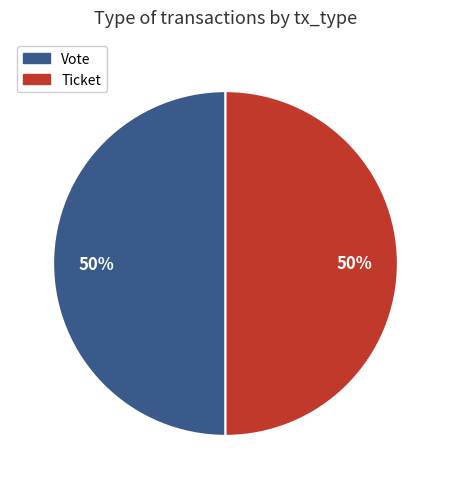

True or false: Vote accounts for 39% of the total.

False